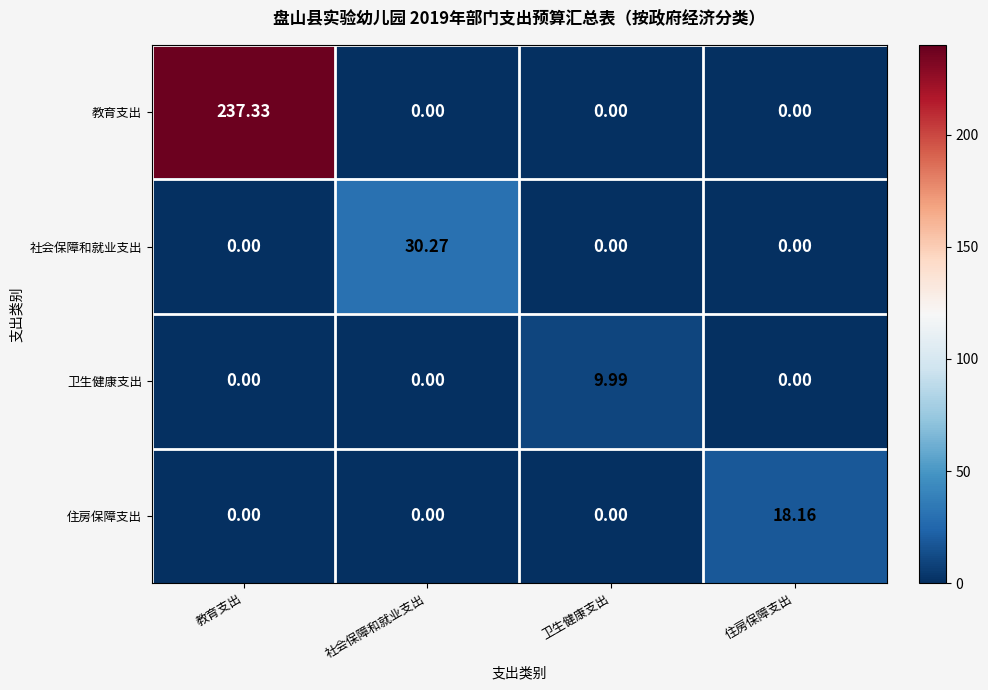

Which series has the largest range (max minus min)?

教育支出